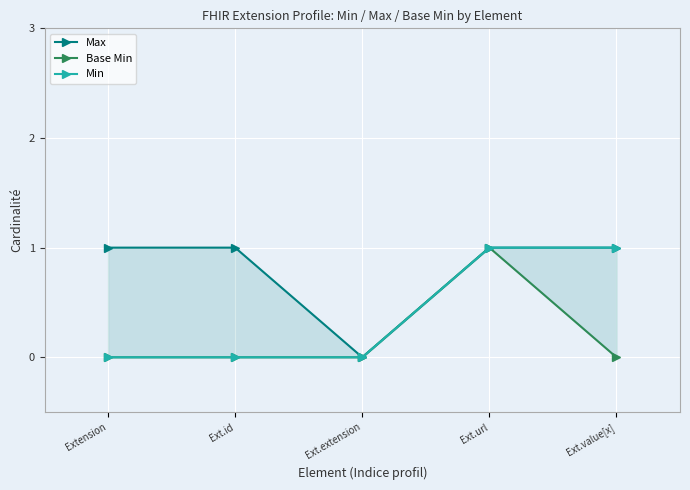

True or false: Max and Base Min intersect in this chart.

False